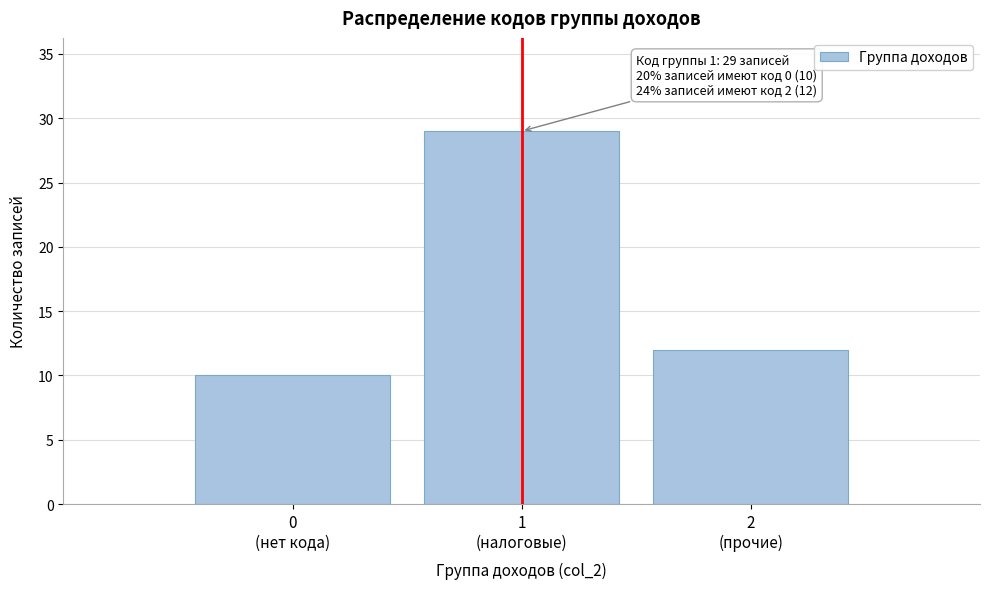

Reading left to right, list all the values displayed in this chart.

10	29	12